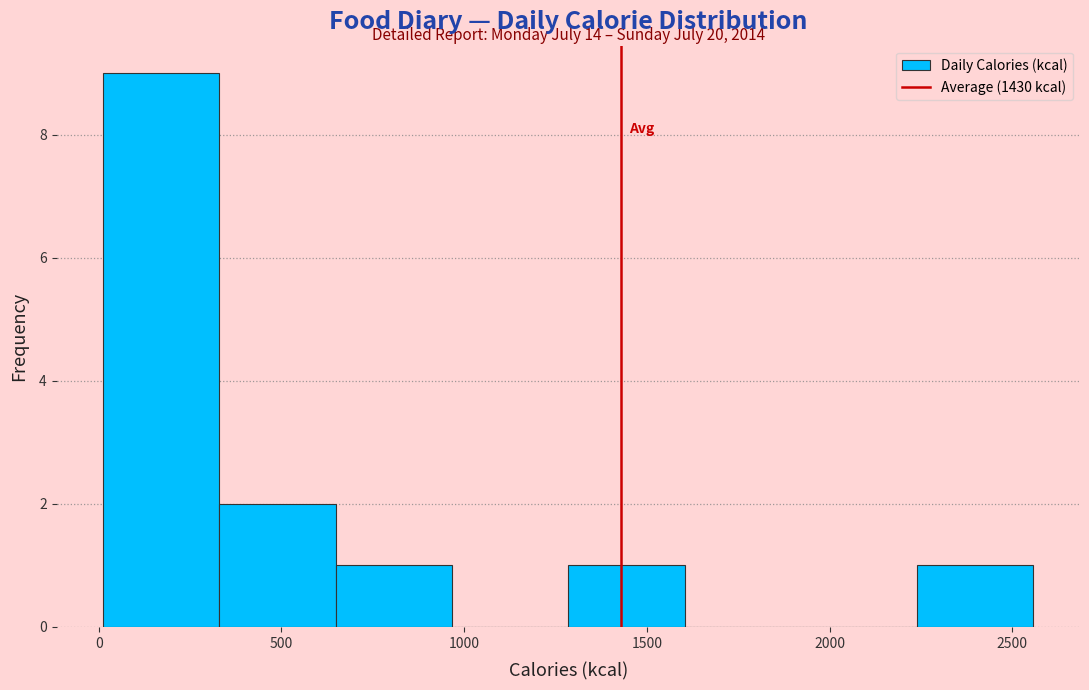

Over which range of the x-axis is the bar tallest?

0 to 350